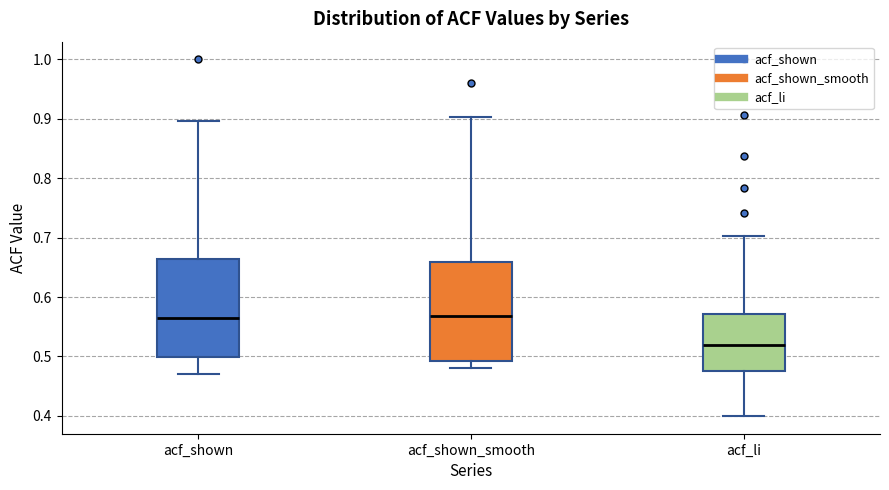

Where does the lower whisker of the box for acf_shown end on the y-axis? The values are not printed on the chart, so give them approximately, as read against the axis.

0.47